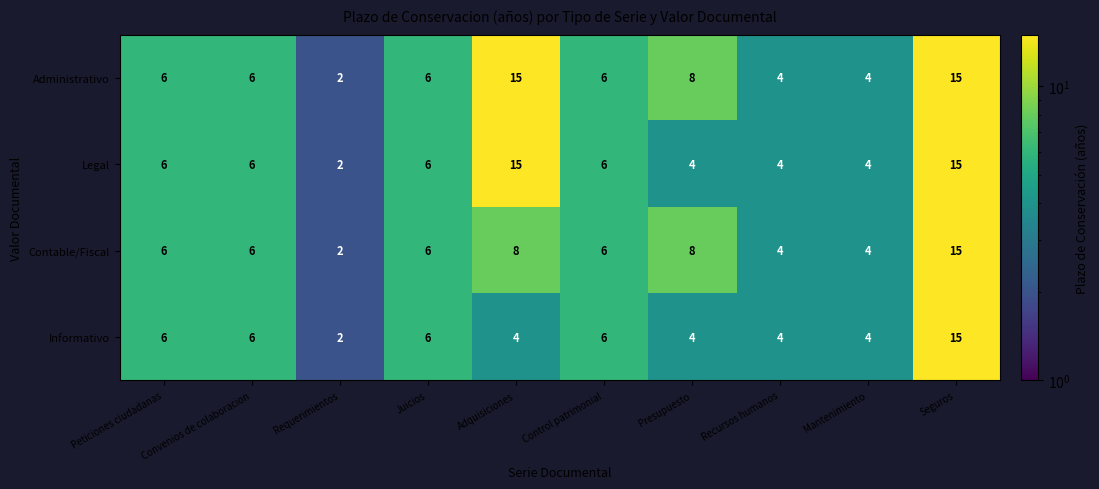

Which category has the lowest value across all series?

Requerimientos